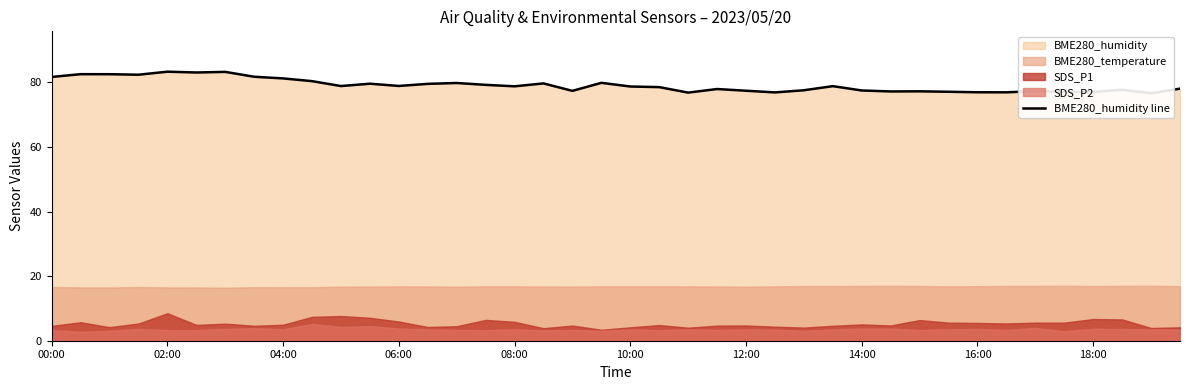

What is the difference between the maximum and minimum values?

6.7